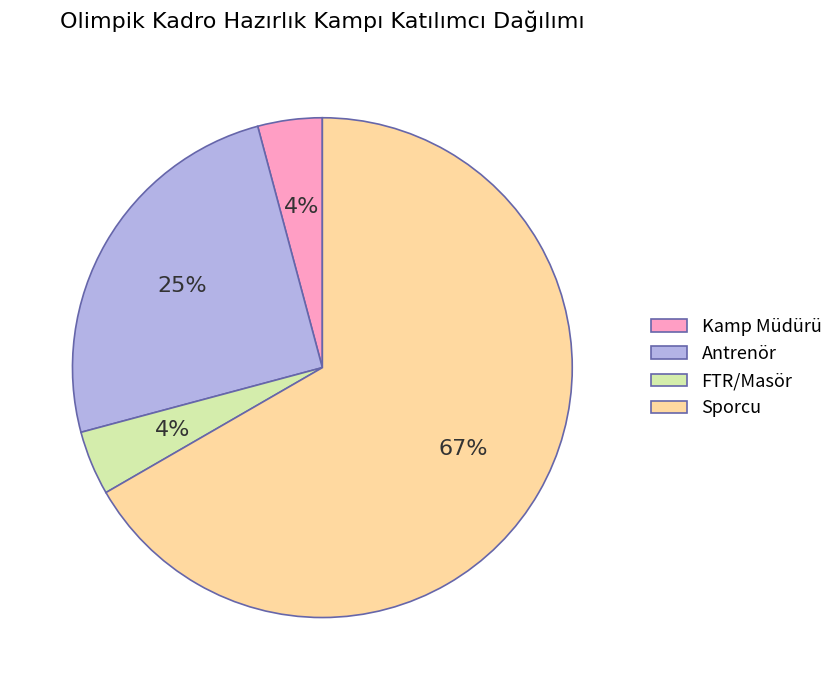

Does any single category account for the majority?

Yes